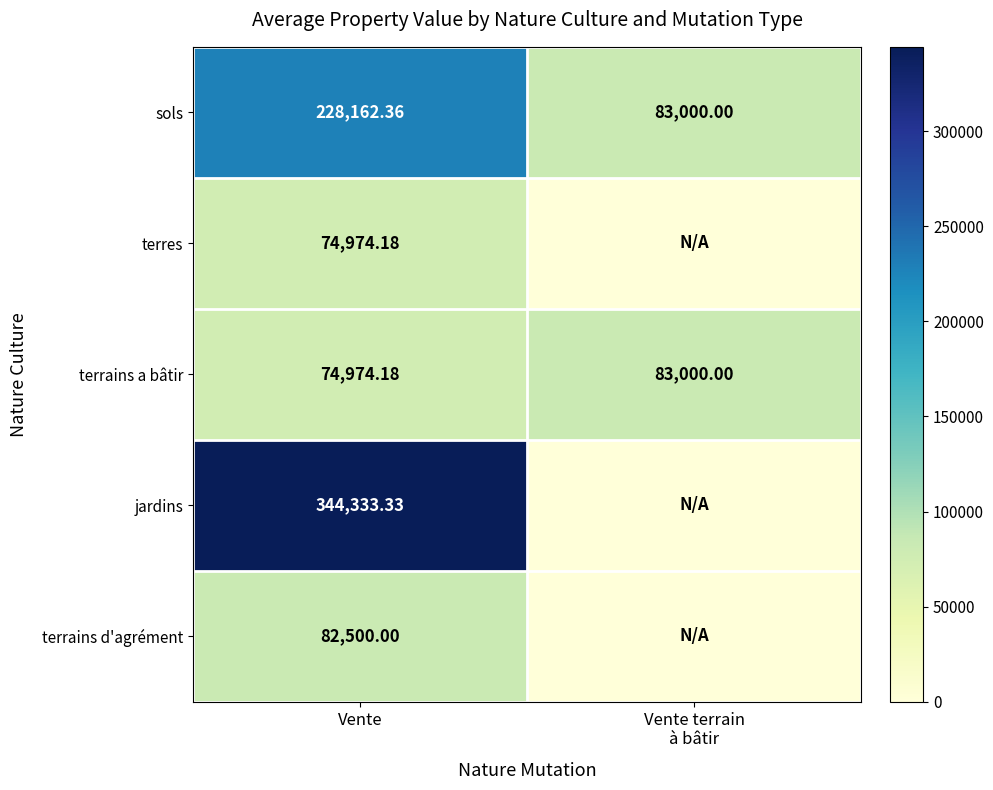

Which category has the lowest value in the terrains a bâtir series?

Vente